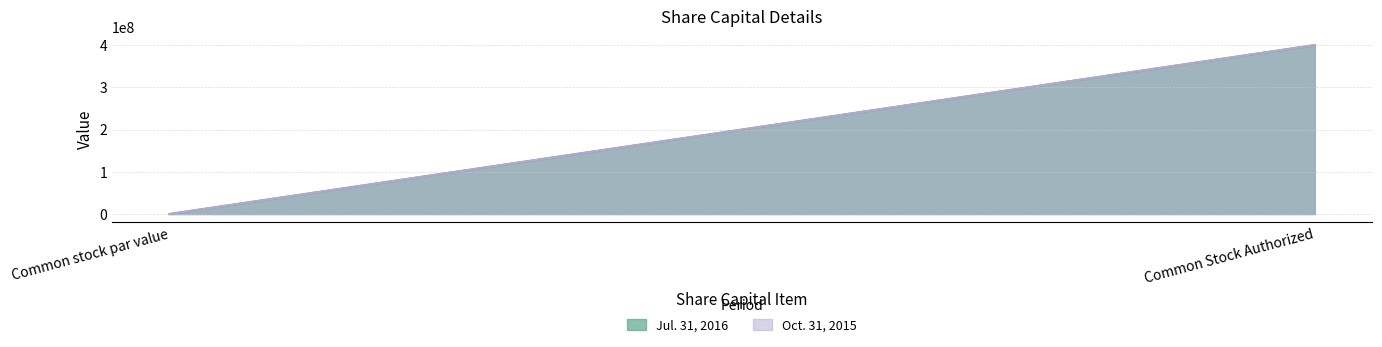

At which label is Oct. 31, 2015 closest to 200000000?

Common stock par value